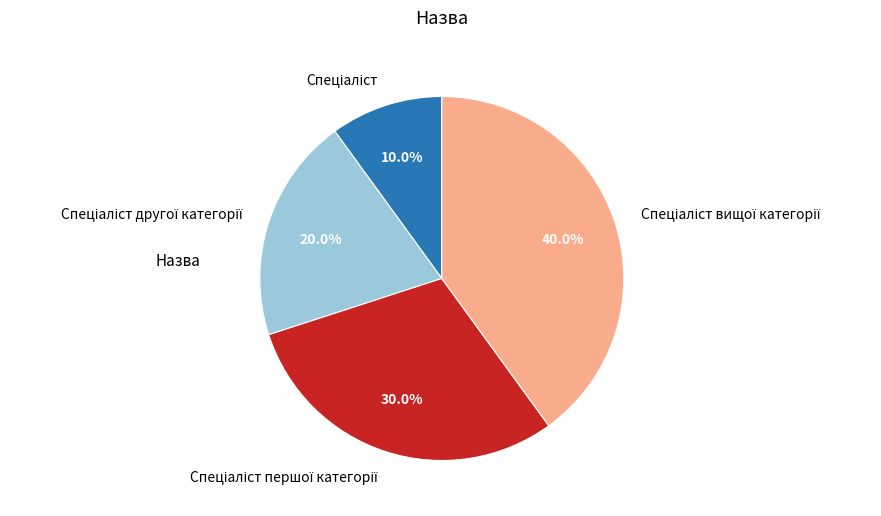

Does any single category account for the majority?

No